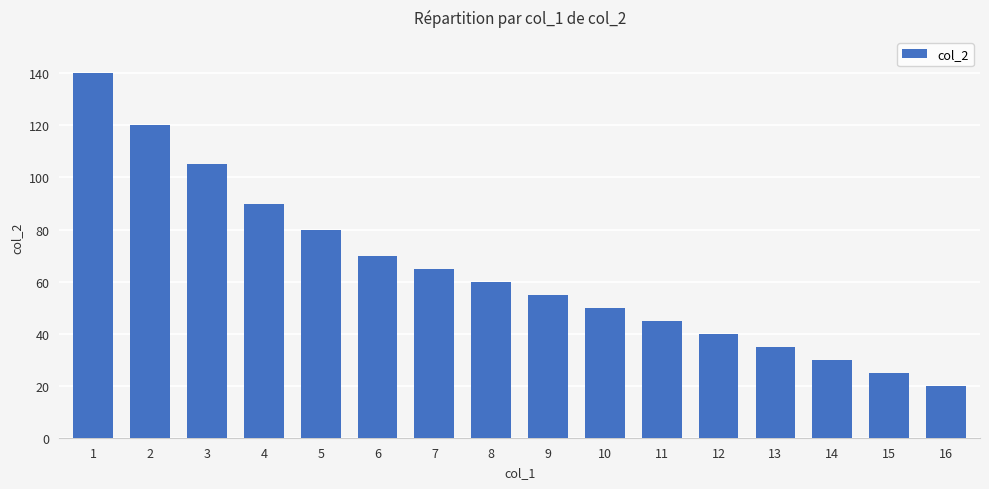

What is the change in value from 12 to 15?

-15